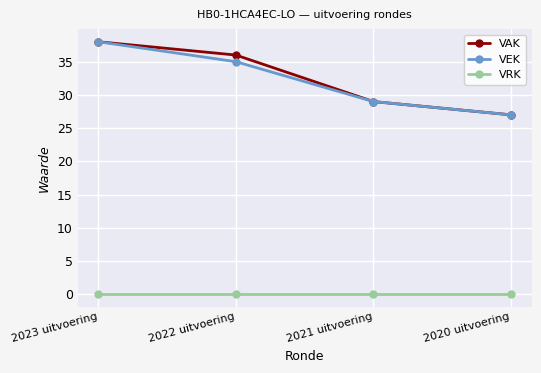

What is the value of the VEK point at the 1st from the left?

38